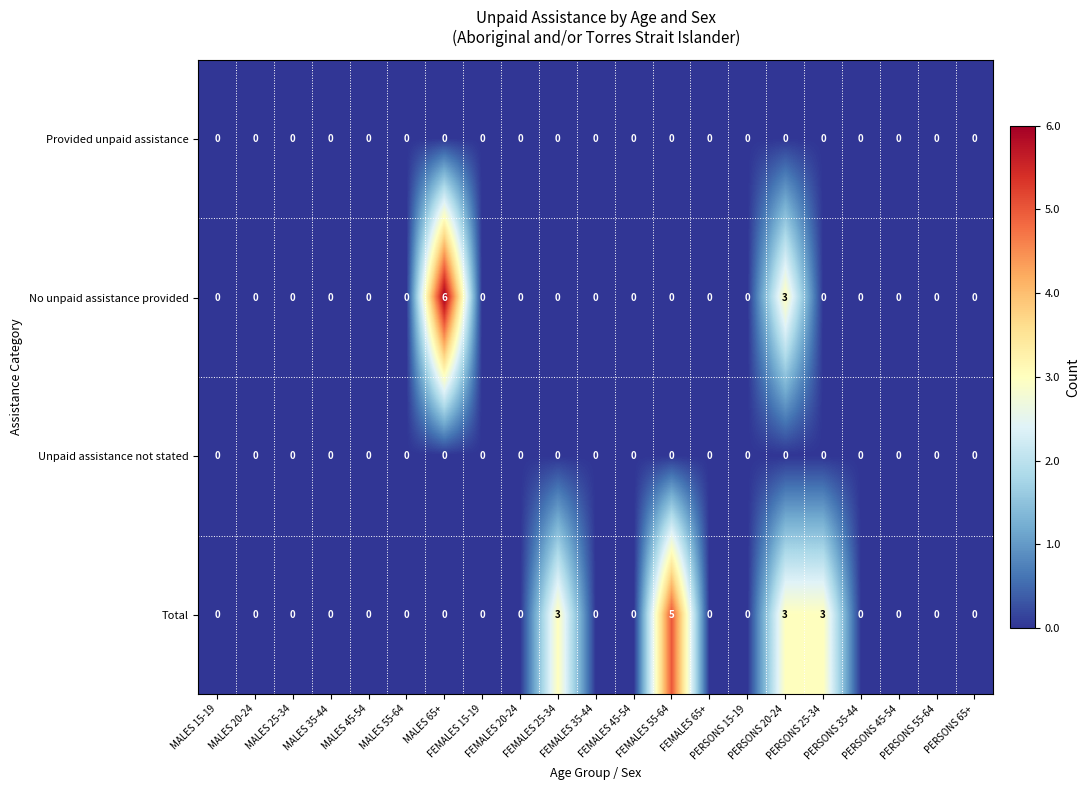

What is the greatest value displayed?

6